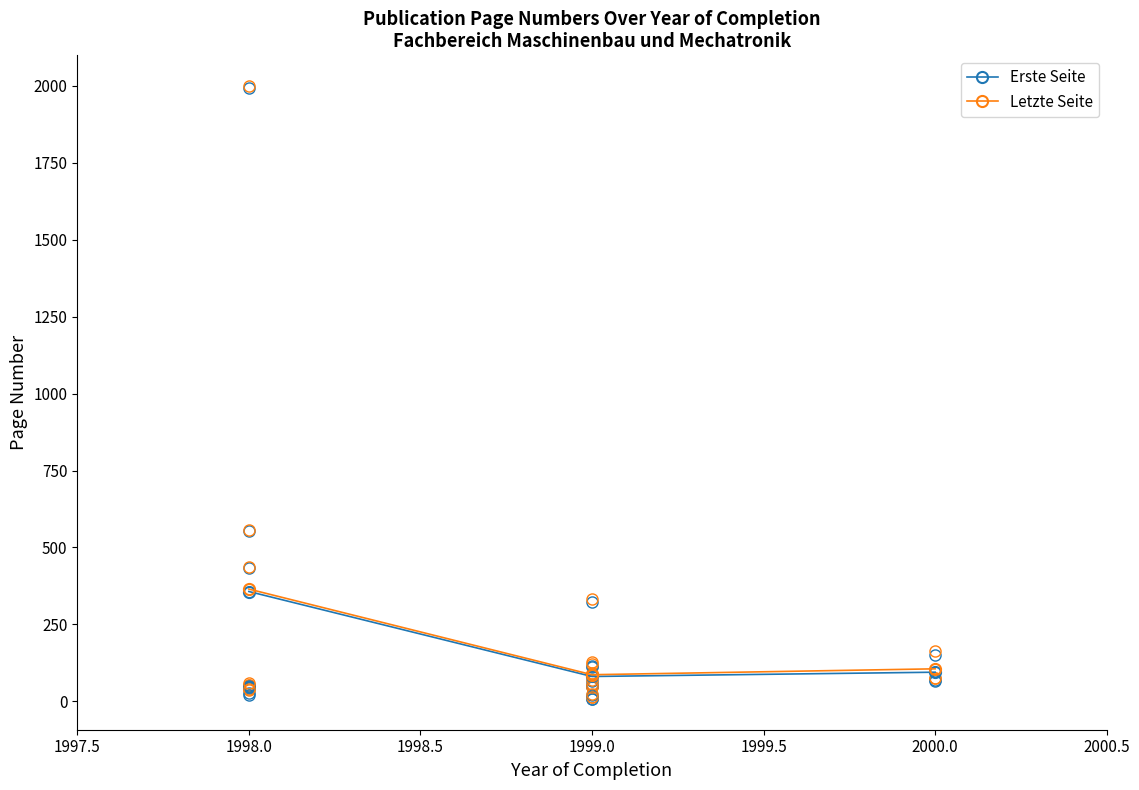

Which label corresponds to the largest value in the chart?

1998.0